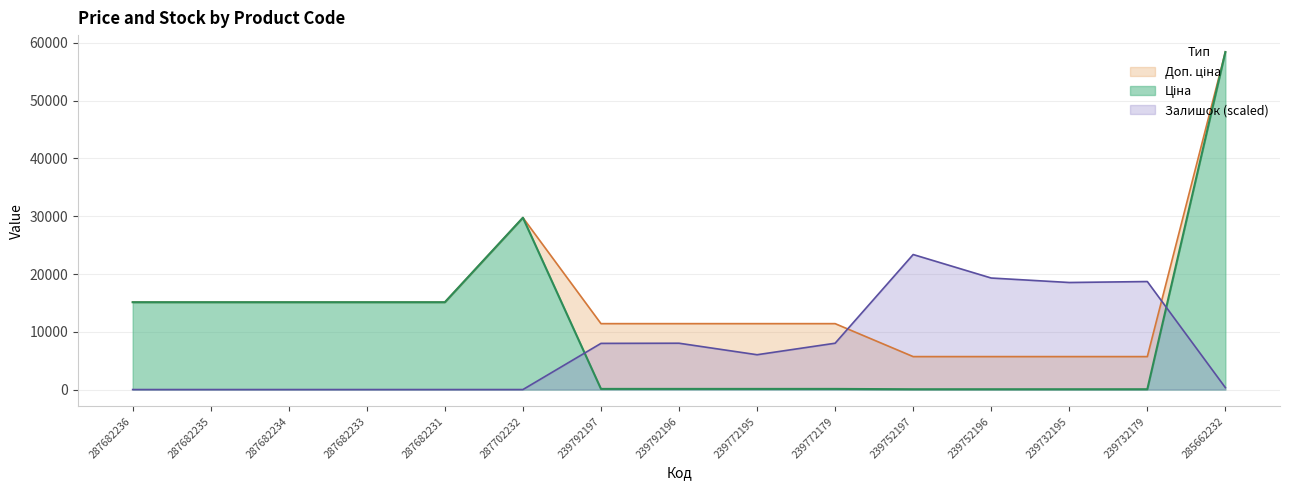

After their last crossing, which series has the higher values: Доп. ціна or Залишок?

Доп. ціна